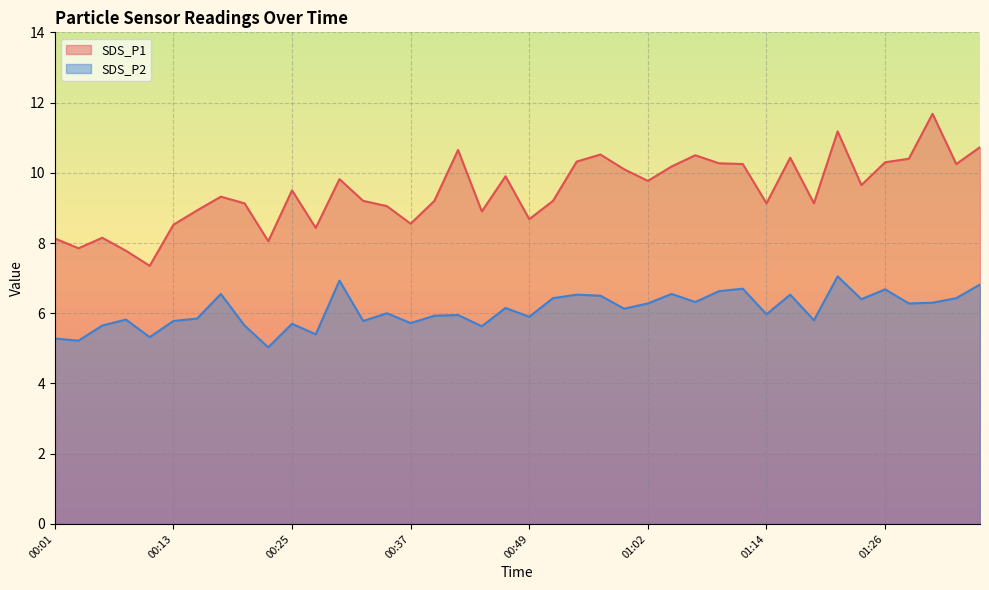

How many distinct data groups are displayed?

2